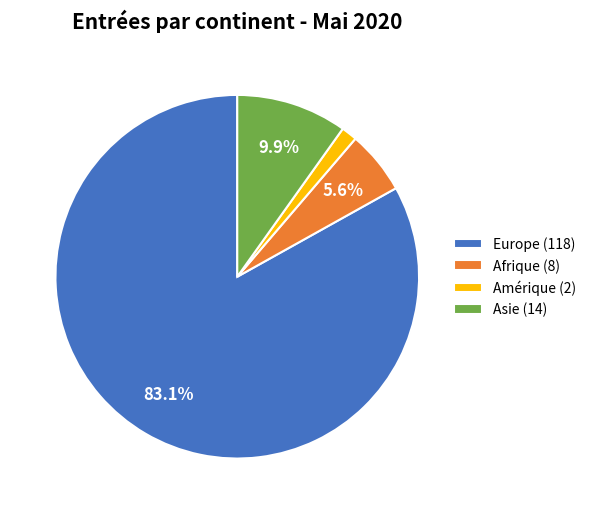

Do Asie (14) and Amérique (2) together represent more than half of the pie?

No